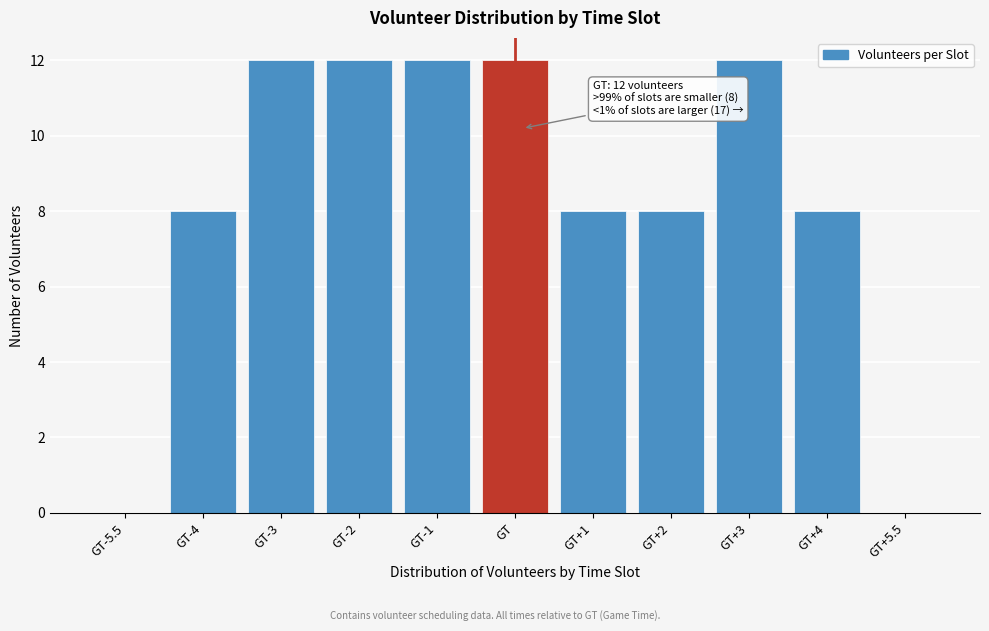

Reading left to right, list all the values displayed in this chart.

GT-5.5=0	GT-4=8	GT-3=12	GT-2=12	GT-1=12	GT=12	GT+1=8	GT+2=8	GT+3=12	GT+4=8	GT+5.5=0